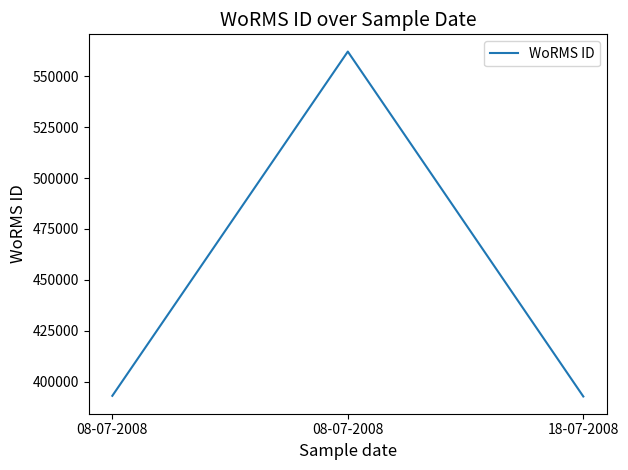

Reading right to left, list all the values displayed in this chart.

392750	562106	393075